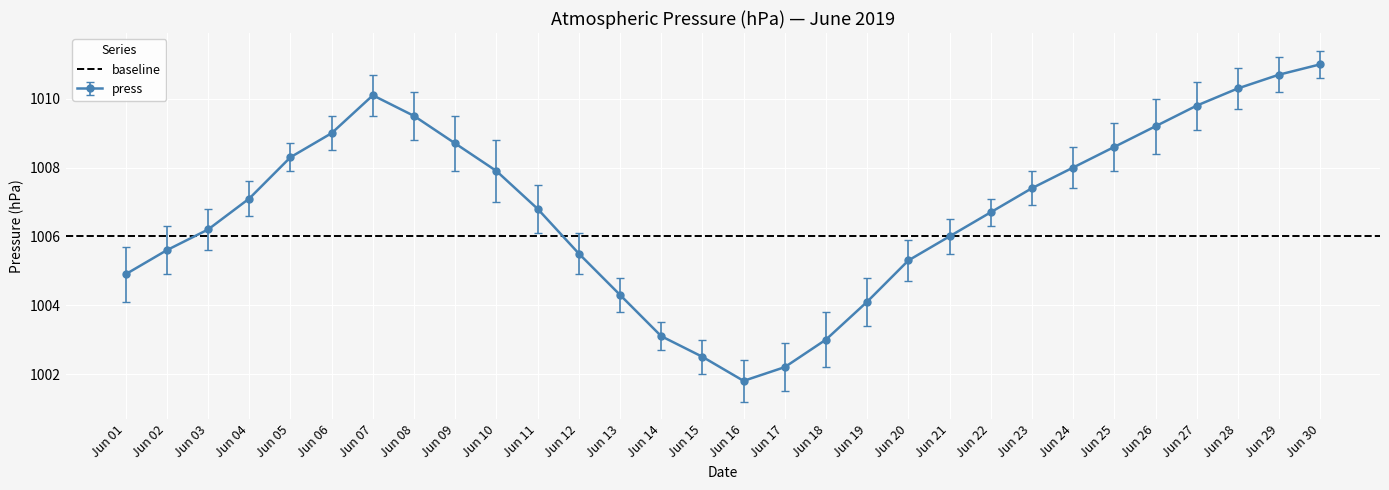

Reading left to right, list all the values displayed in this chart.

1004.9	1005.6	1006.2	1007.1	1008.3	1009.0	1010.1	1009.5	1008.7	1007.9	1006.8	1005.5	1004.3	1003.1	1002.5	1001.8	1002.2	1003.0	1004.1	1005.3	1006.0	1006.7	1007.4	1008.0	1008.6	1009.2	1009.8	1010.3	1010.7	1011.0